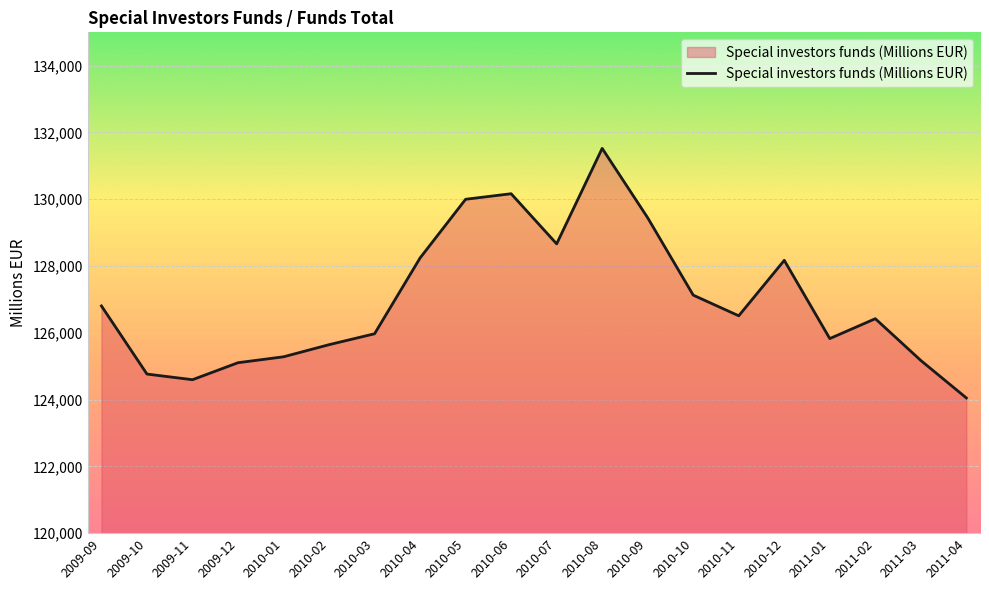

Is it true that the value at 2010-05 is 197541?

False